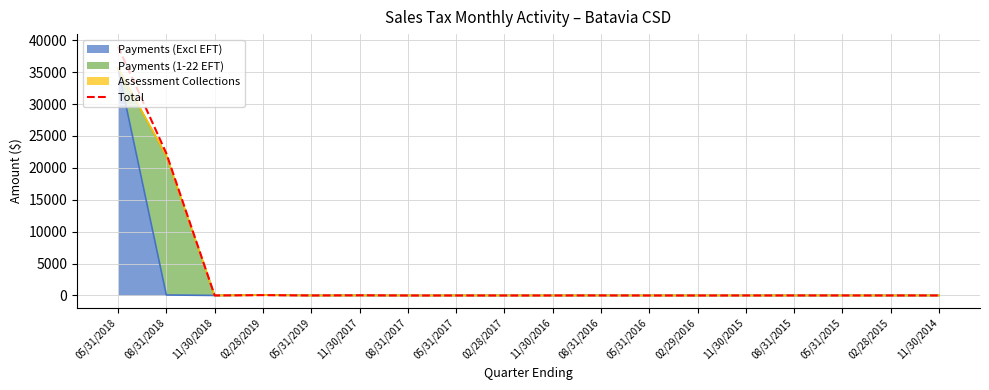

Where is the data nearest to the value 19497?

08/31/2018